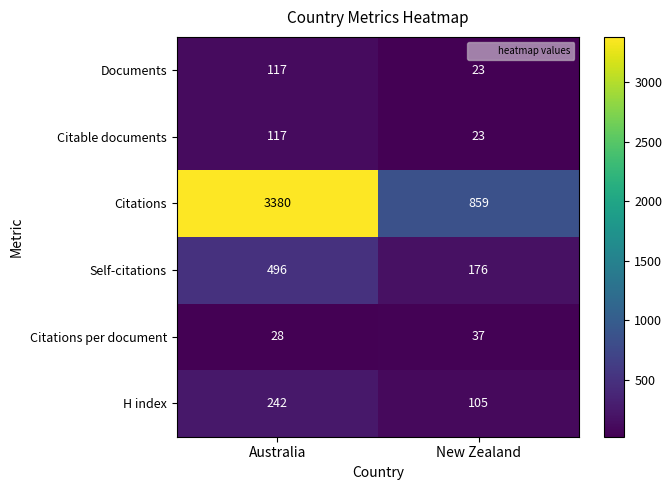

Reading left to right, extract all data points from this chart.

Documents: Australia=117	New Zealand=23
Citable documents: Australia=117	New Zealand=23
Citations: Australia=3380	New Zealand=859
Self-citations: Australia=496	New Zealand=176
Citations per document: Australia=28	New Zealand=37
H index: Australia=242	New Zealand=105